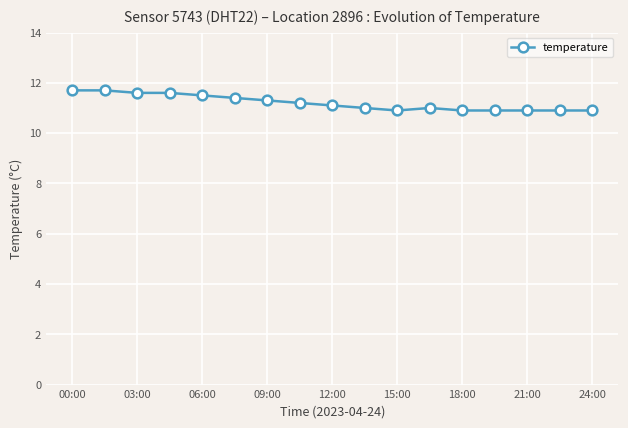

What is the value of the 10th point from the left?

11.0